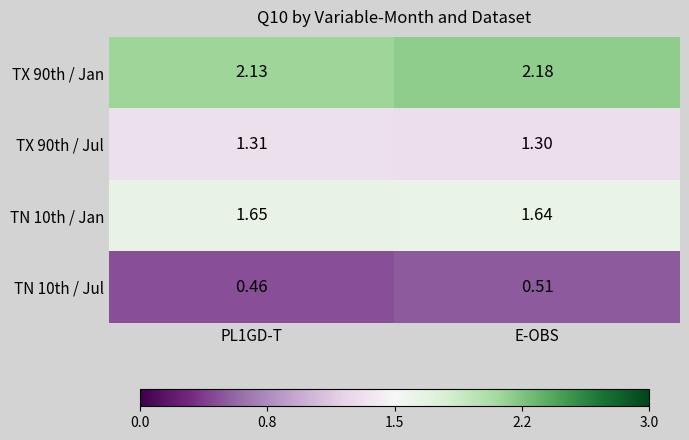

At which label does TX 90th / Jul reach its minimum?

E-OBS